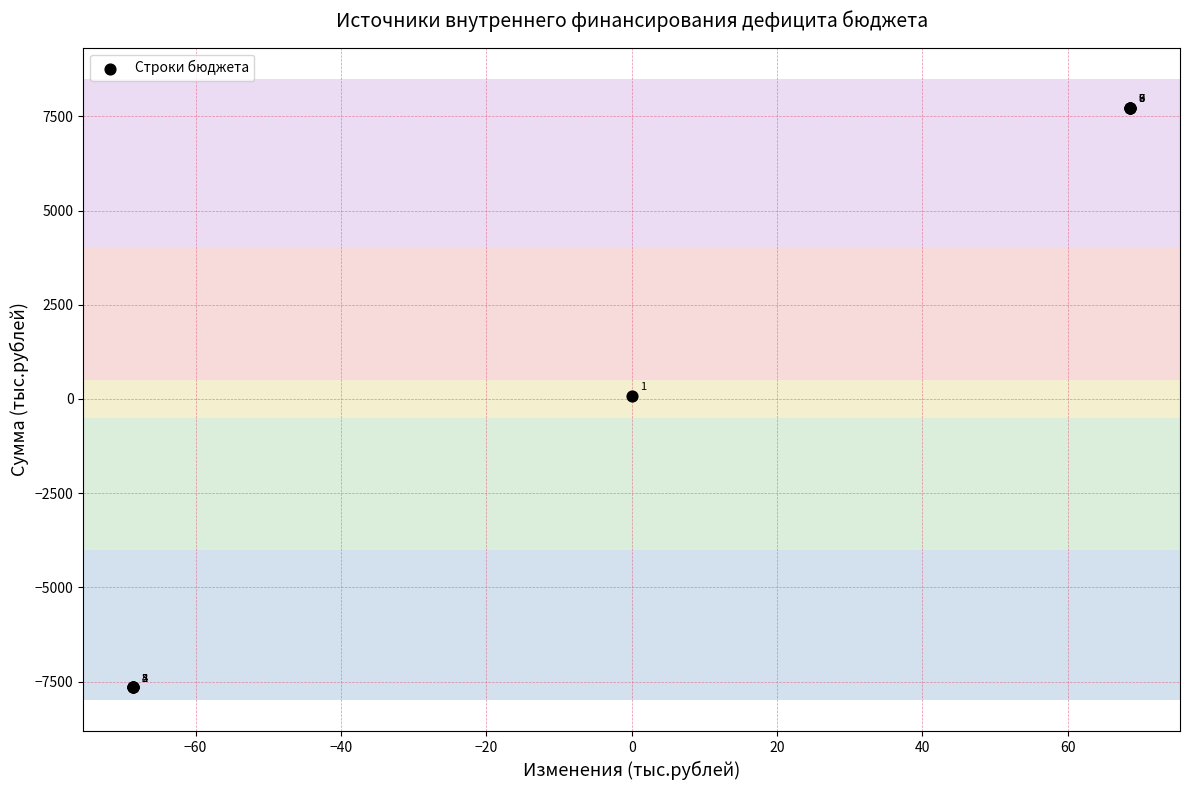

What Y value in the scatter plot is closest to 42?

85.6